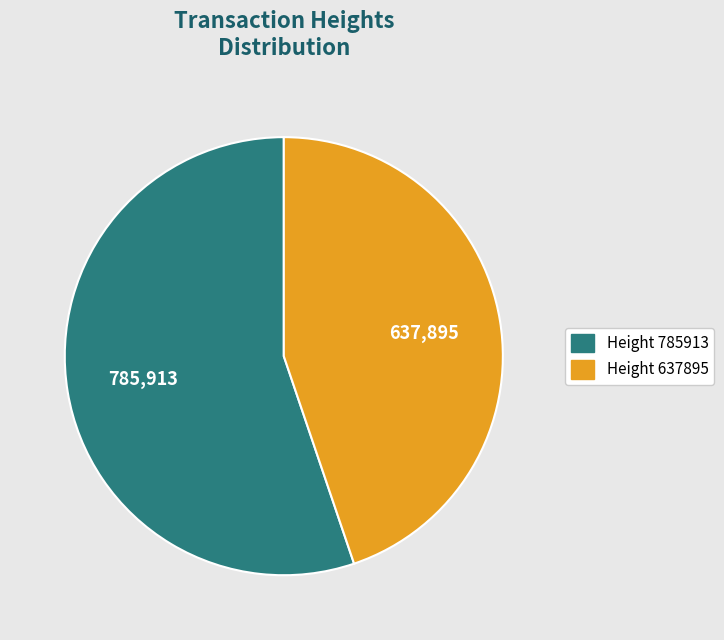

Is there any slice that represents more than half of the pie?

Yes